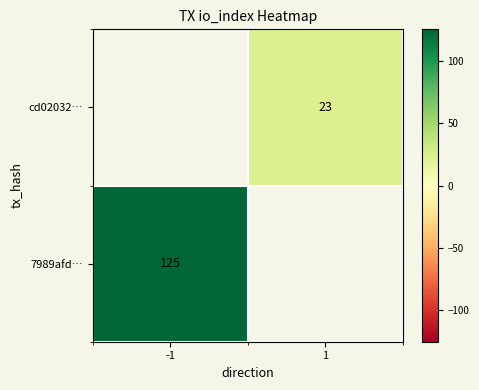

How many series are shown in this chart?

2